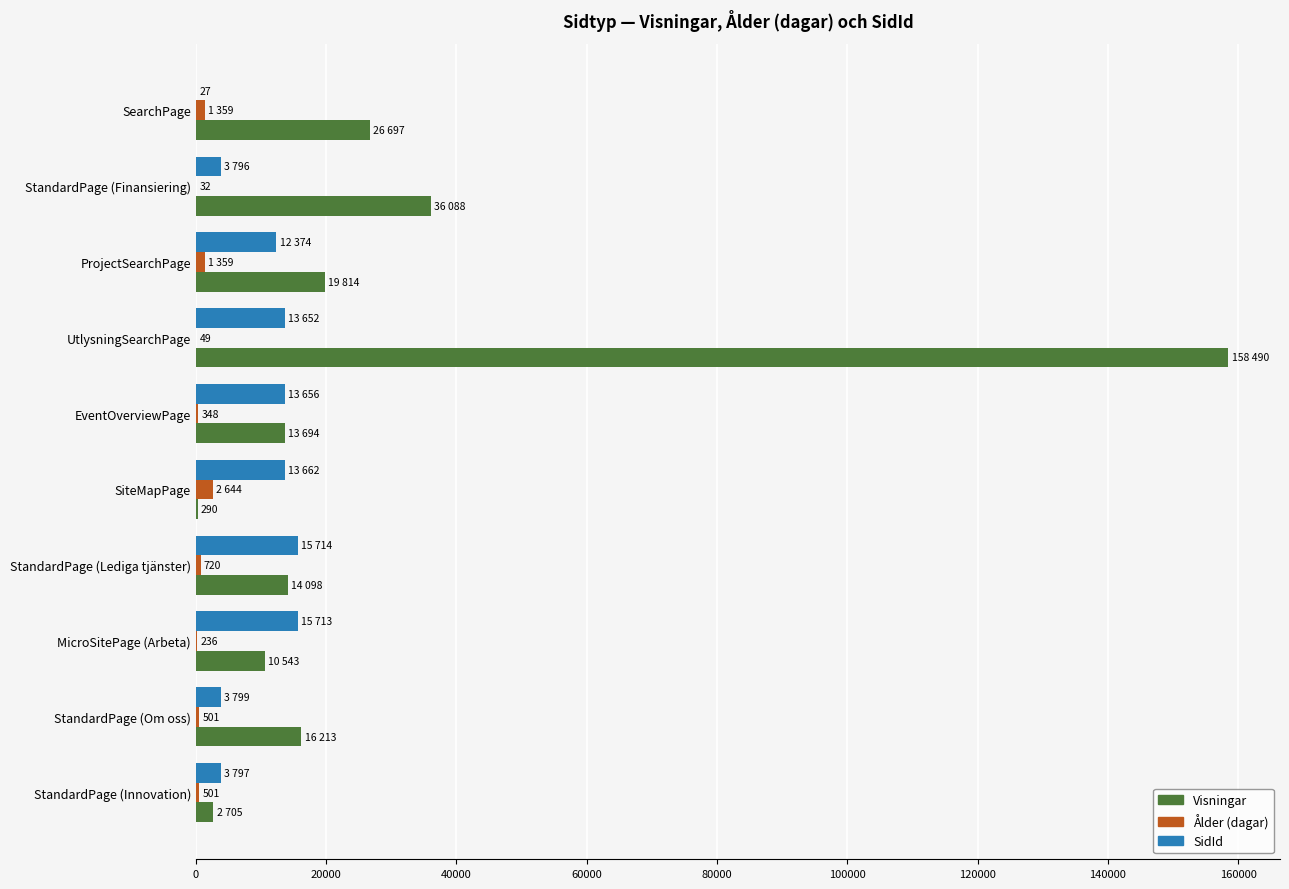

Where is Visningar nearest to the value 79390?

StandardPage (Finansiering)